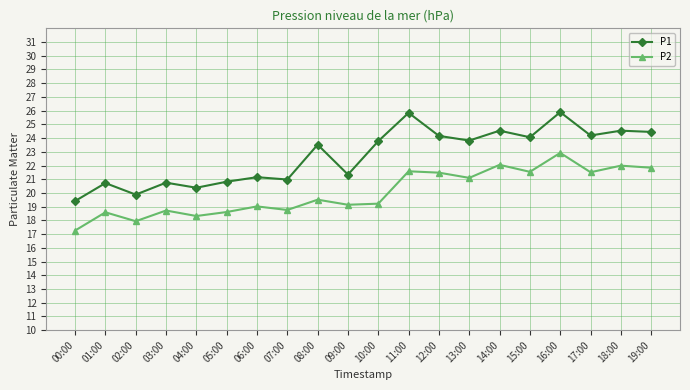

How many data points in P1 are less than 23?

9